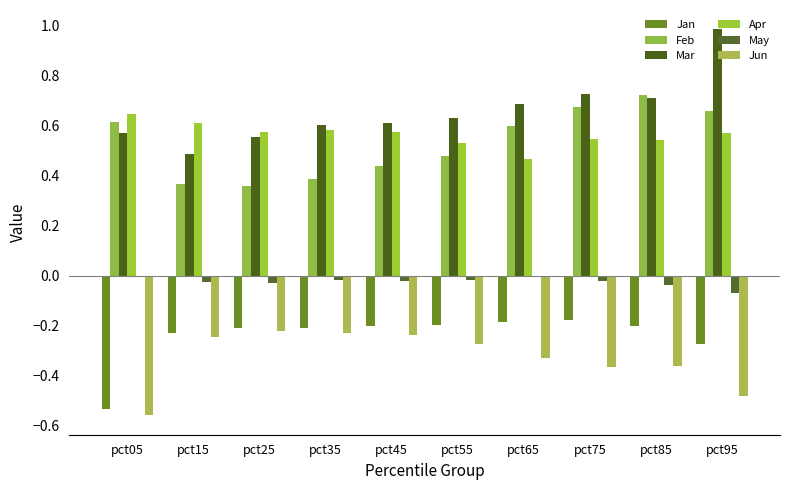

Is it true that Mar equals 0.6 at pct45?

True